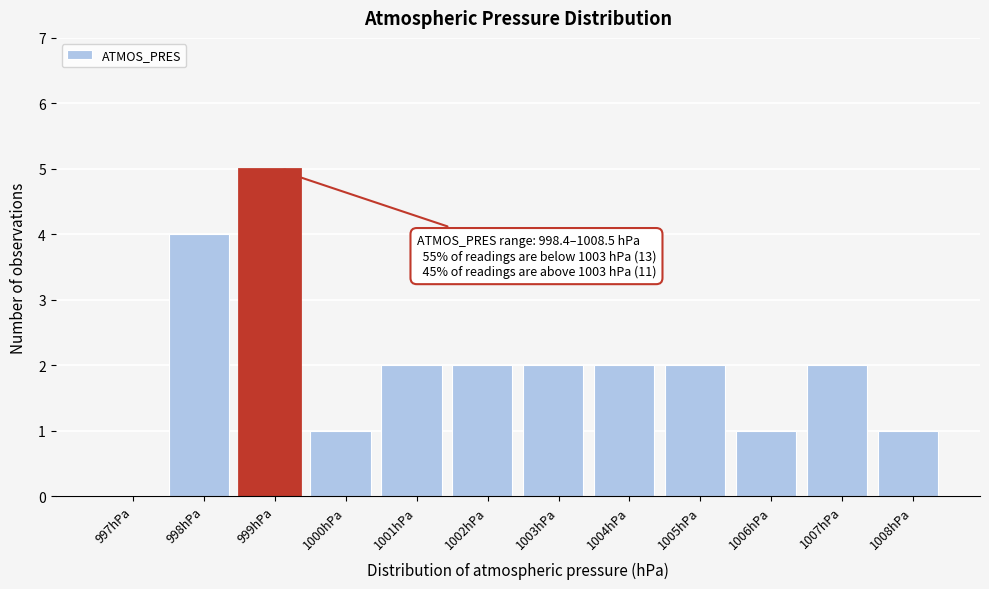

Reading right to left, extract all data points from this chart.

1008hPa=1	1007hPa=2	1006hPa=1	1005hPa=2	1004hPa=2	1003hPa=2	1002hPa=2	1001hPa=2	1000hPa=1	999hPa=5	998hPa=4	997hPa=0